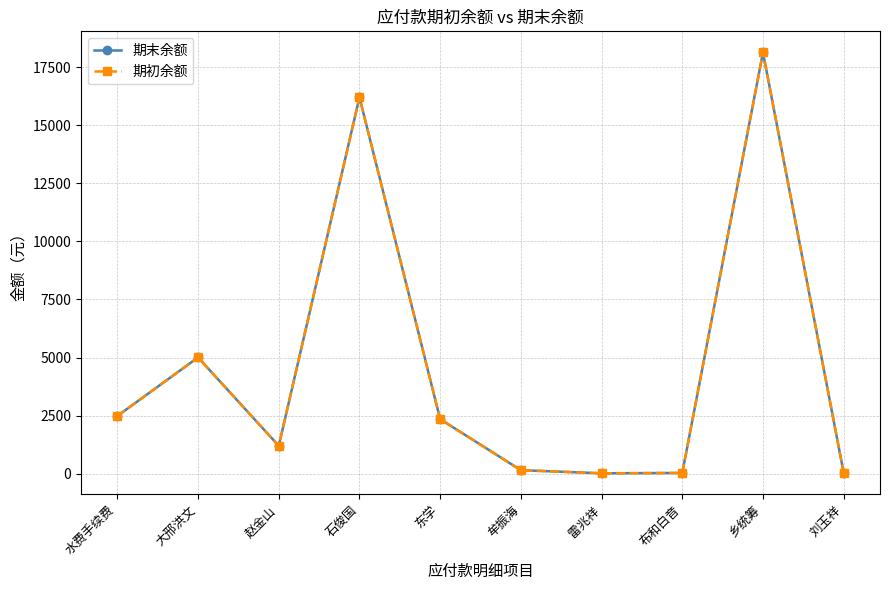

Which series has the largest total across all categories?

期末余额